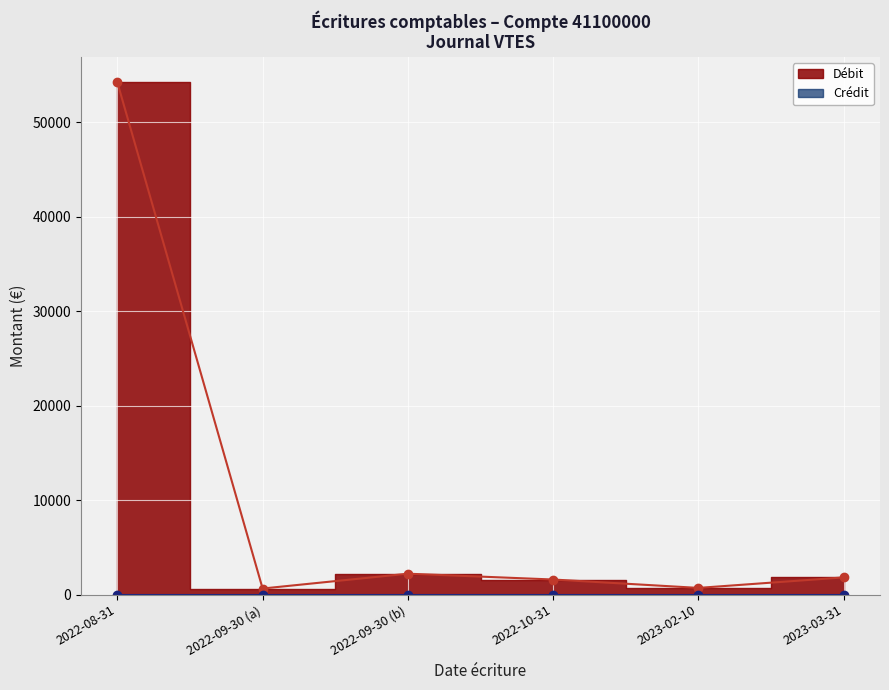

Rank the series by their average value, from lowest to highest.

Crédit (line), Débit (line)